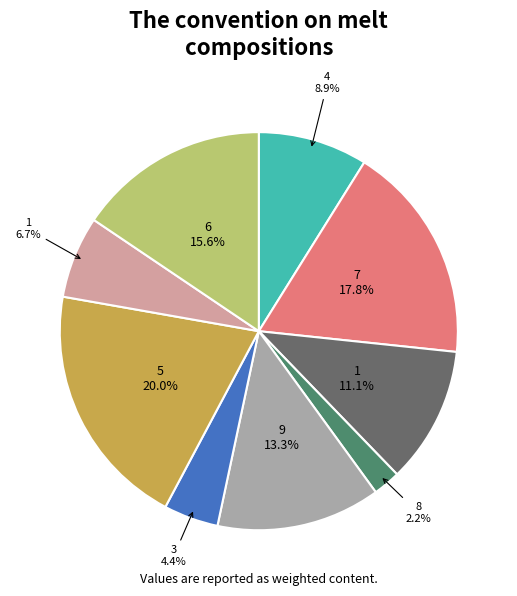

Is there a majority slice in this chart?

No